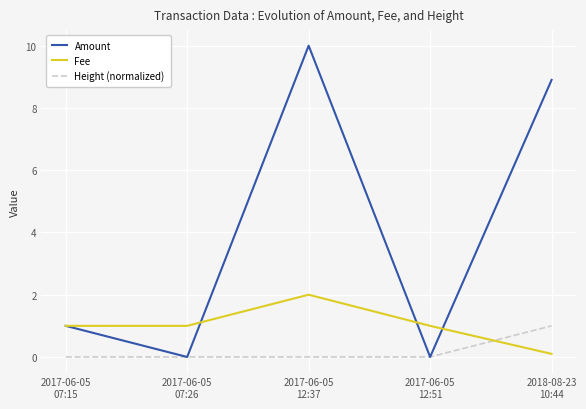

Is it true that Amount equals 10.0 at 2017-06-05
12:37?

True